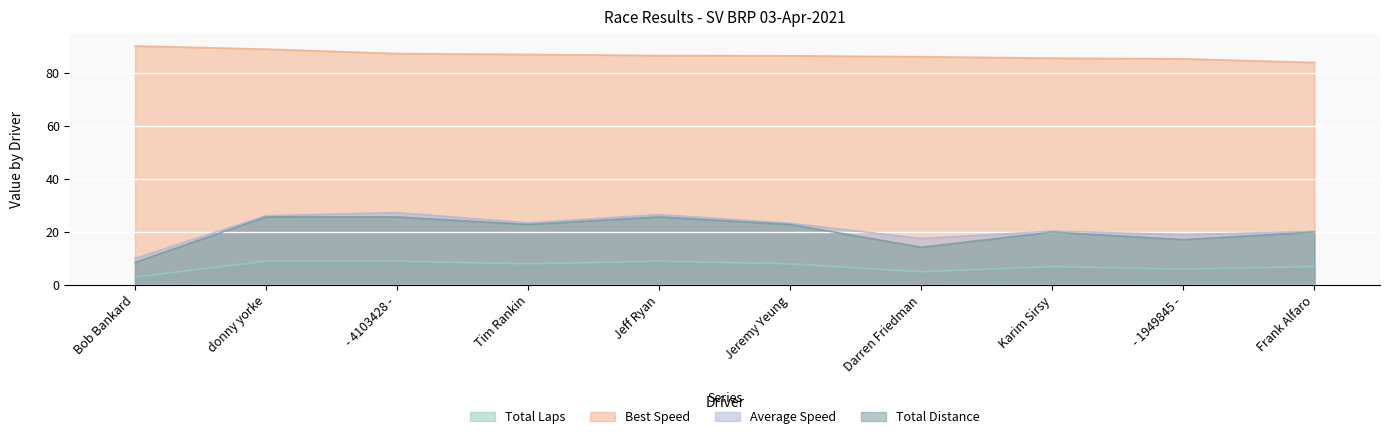

Is the value of Average Speed at Frank Alfaro greater than the value of Total Laps at Darren Friedman?

Yes